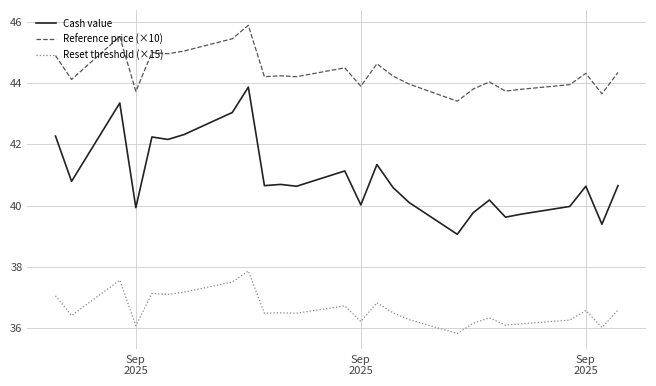

What is the minimum value shown in the chart?

35.8